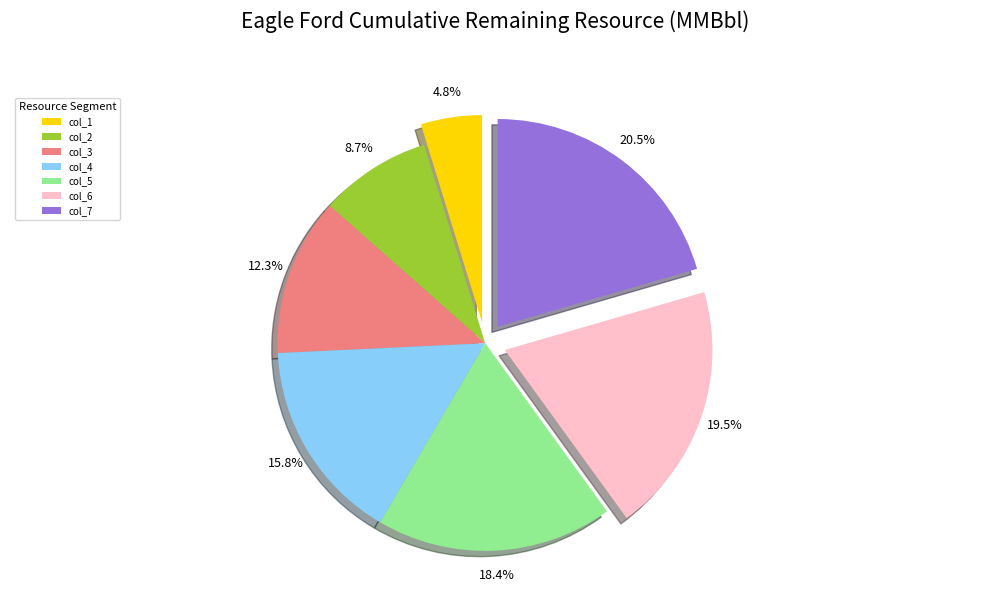

Between col_5 and col_6, which is larger?

col_6